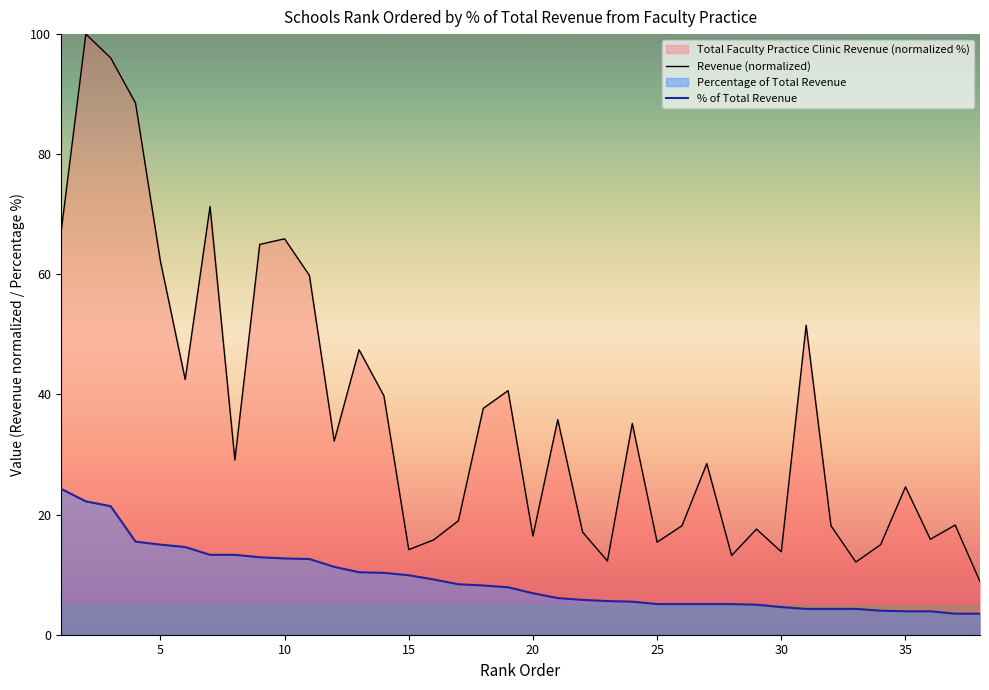

What is the lowest value of the % of Total Revenue series?

3.5